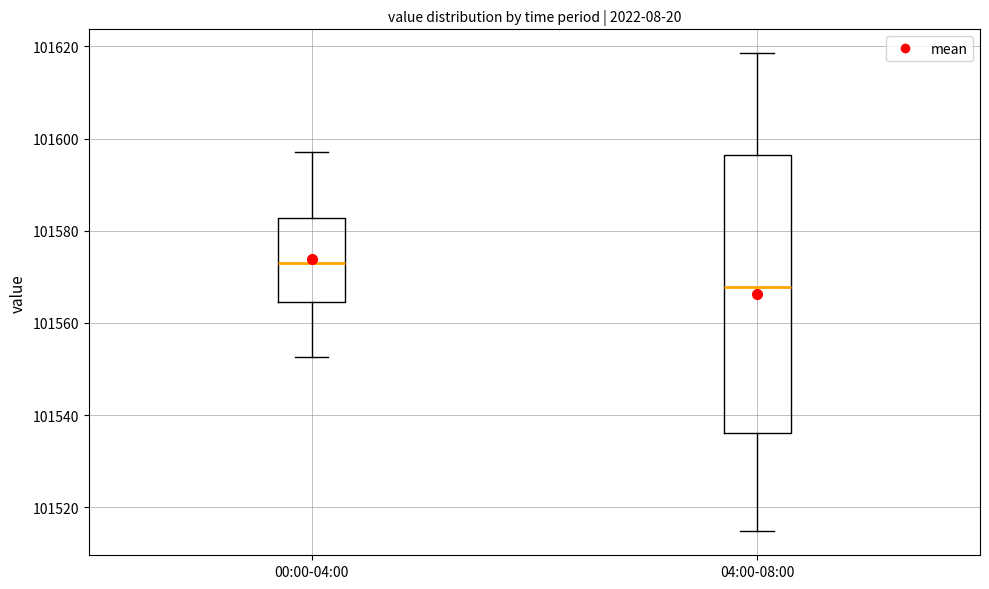

Which box is the tallest, from its lower edge to its upper edge?

04:00-08:00